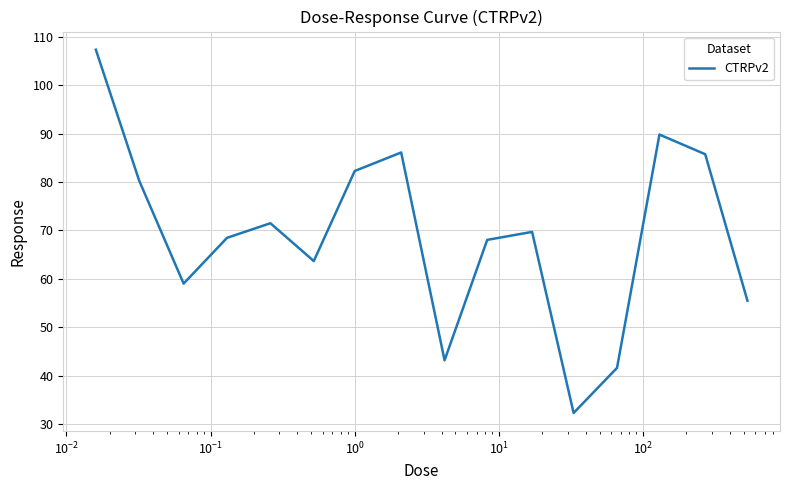

What is the greatest value displayed?

107.3